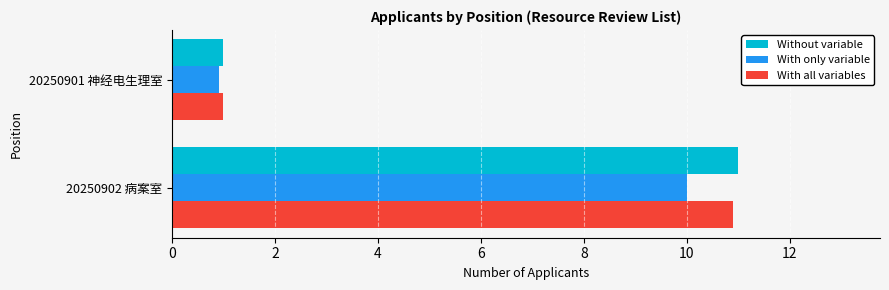

Count the Without variable values in the range 1 to 11.

2